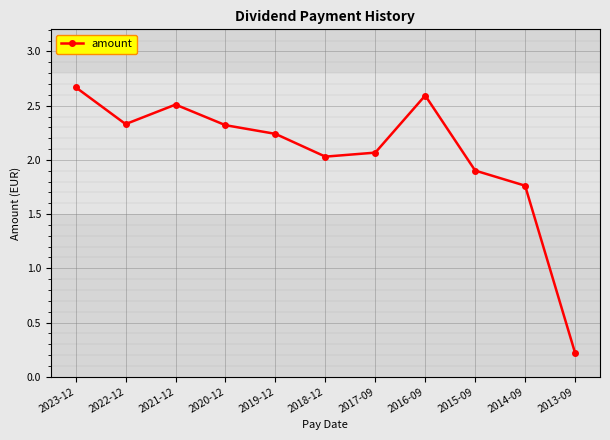

How many points are lower than both their immediate neighbors (excluding endpoints)?

2